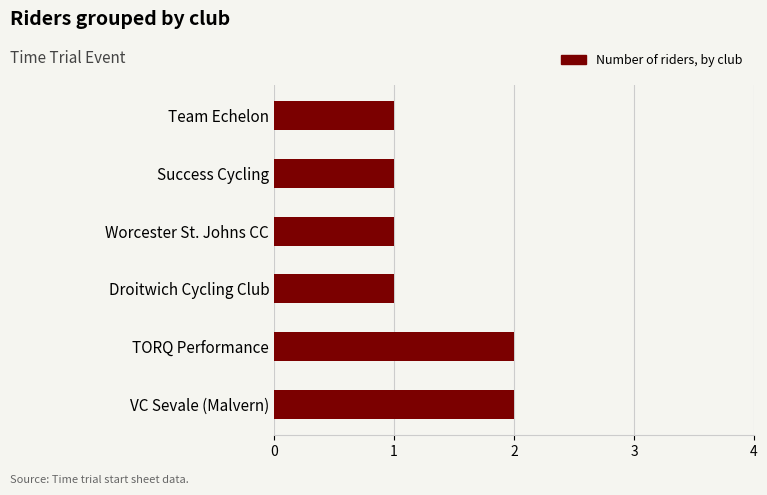

Does the chart contain any negative values?

No